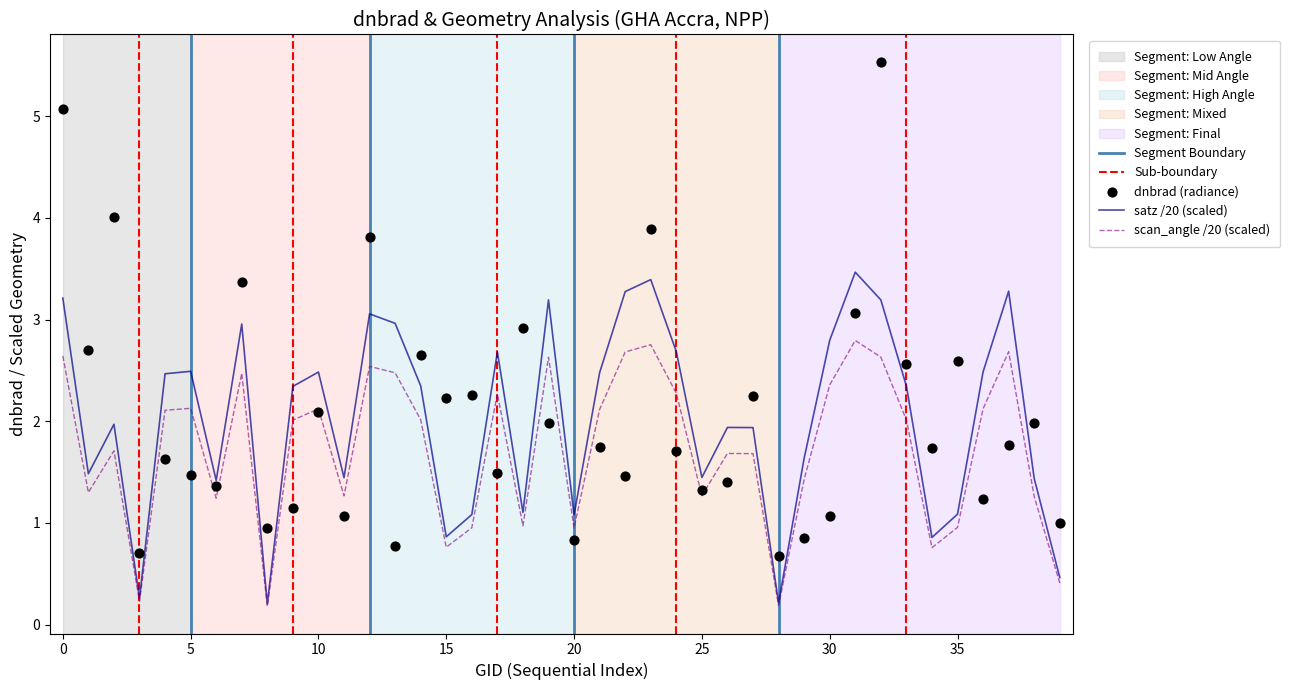

What are all the series names shown in the legend?

dnbrad, satz, scan_angle